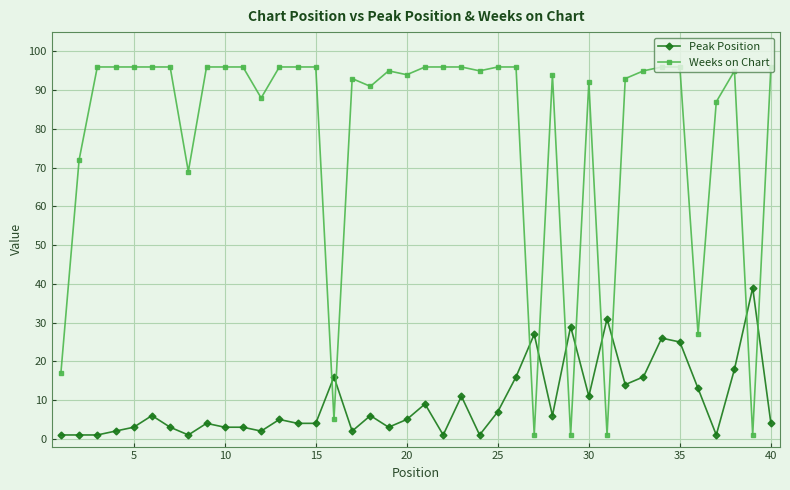

Rank the series by their average value, from lowest to highest.

Peak Position, Weeks on Chart